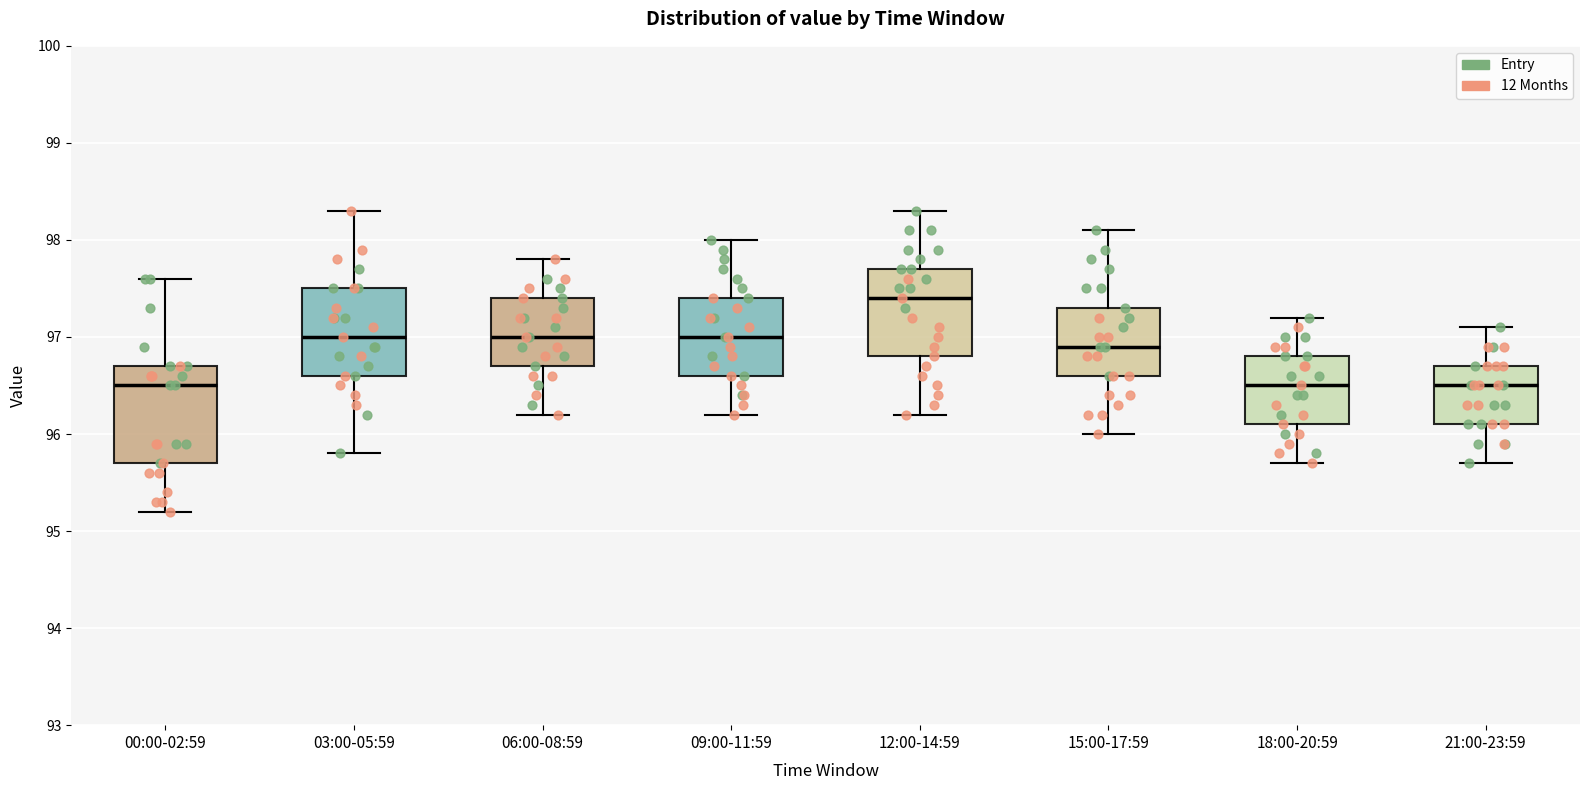

Where does the upper whisker of the box for 15:00-17:59 end on the y-axis? The values are not printed on the chart, so give them approximately, as read against the axis.

98.1